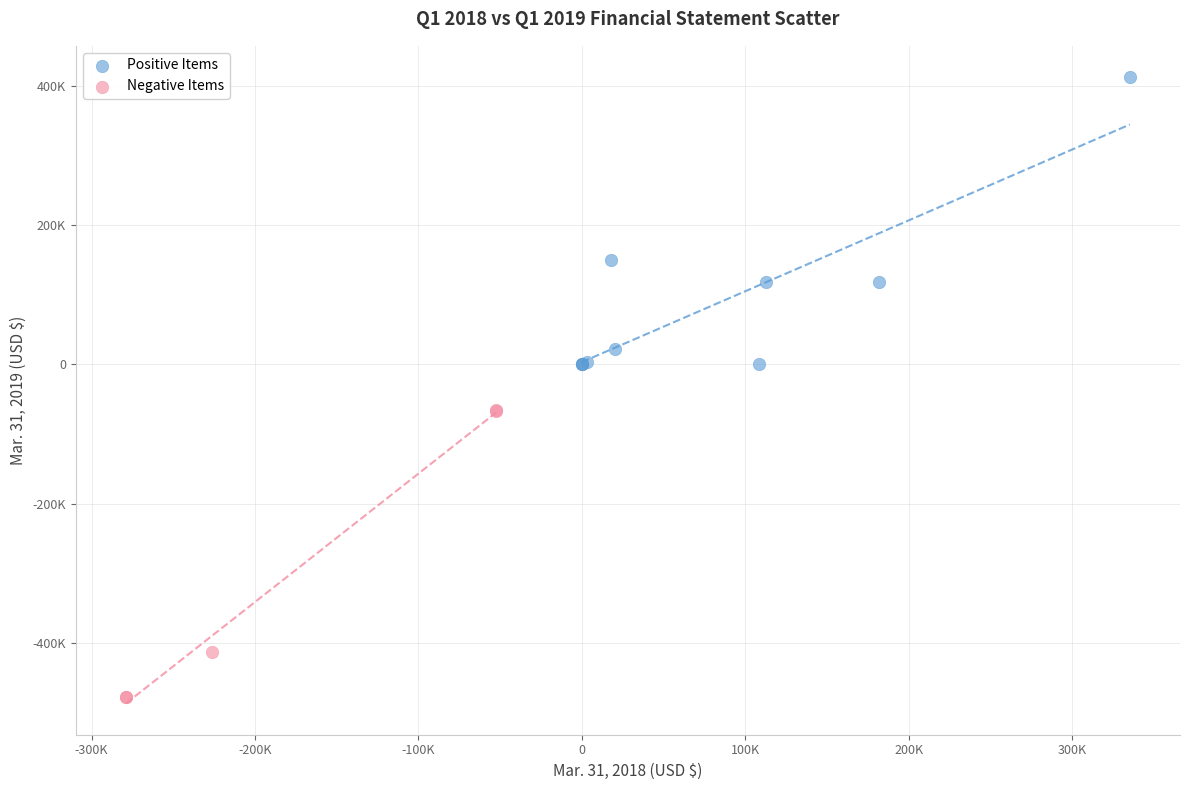

Which series contains the highest Y value?

Positive Items